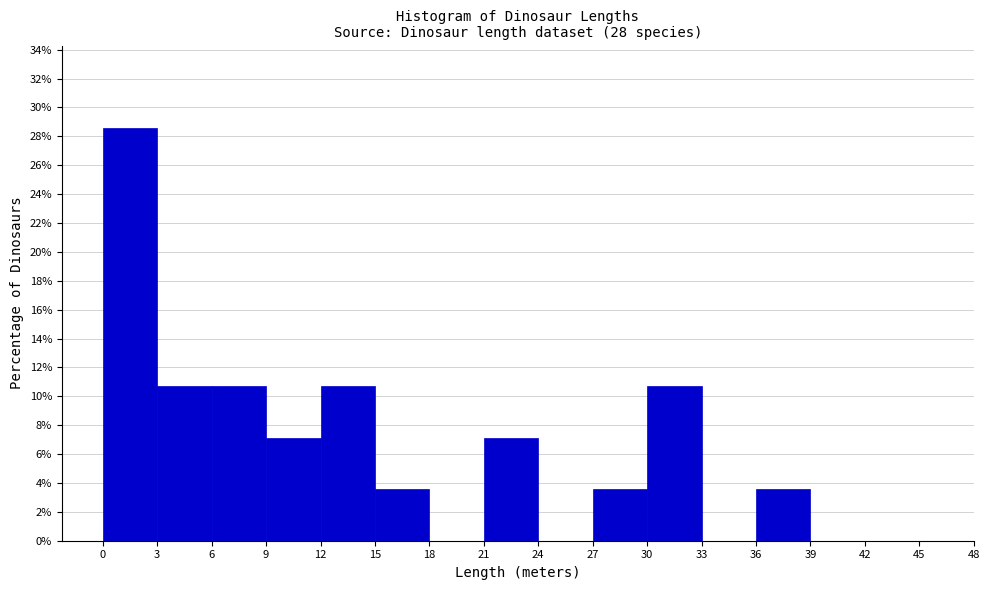

How tall is the bar that spans 15 to 18 on the x-axis? The values are not printed on the chart, so give them approximately, as read against the axis.

3.6